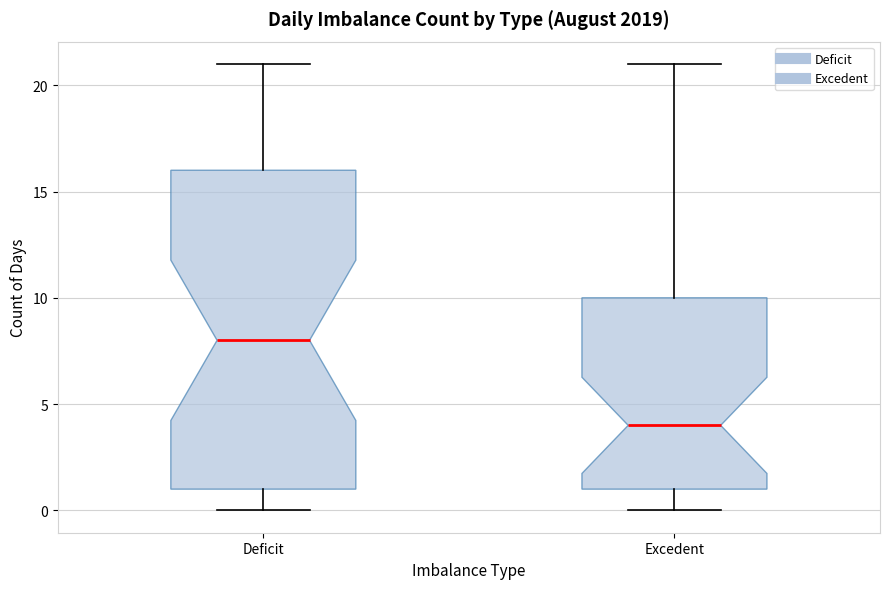

Where is the upper edge of the box for Excedent on the y-axis? The values are not printed on the chart, so give them approximately, as read against the axis.

10